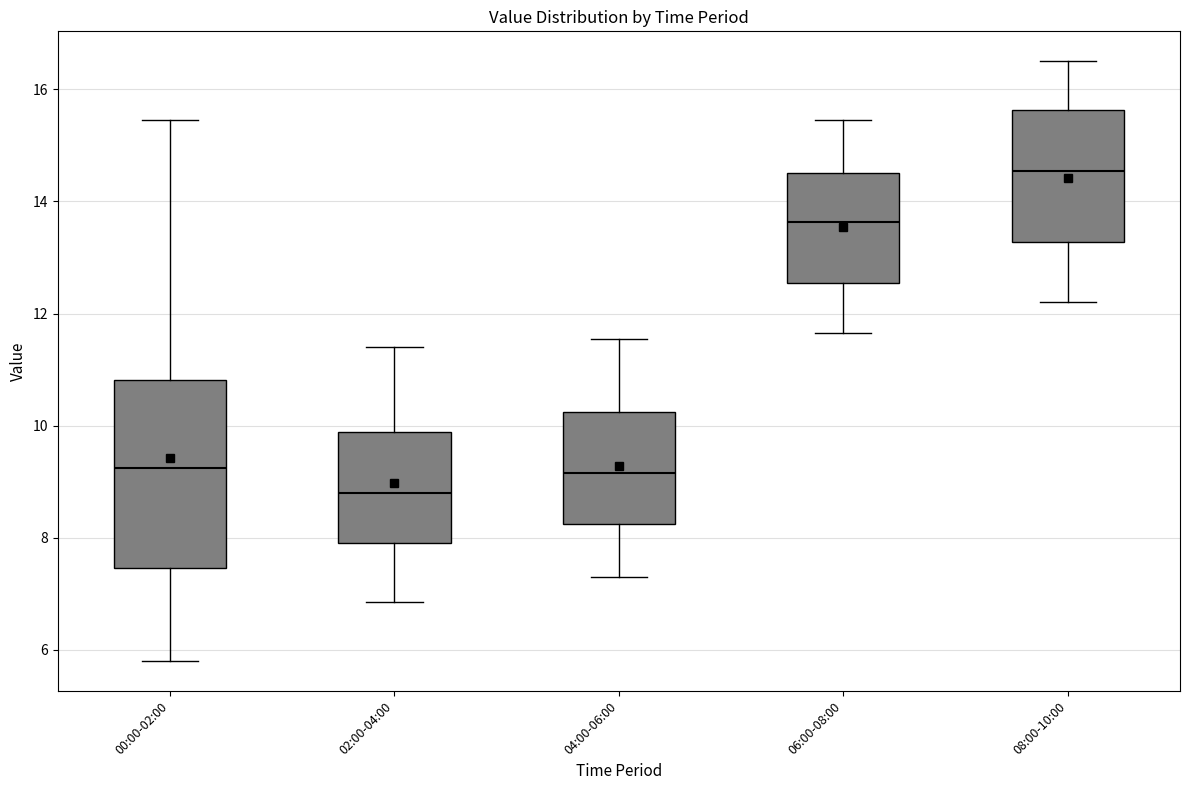

Which box has the lowest median line?

02:00-04:00